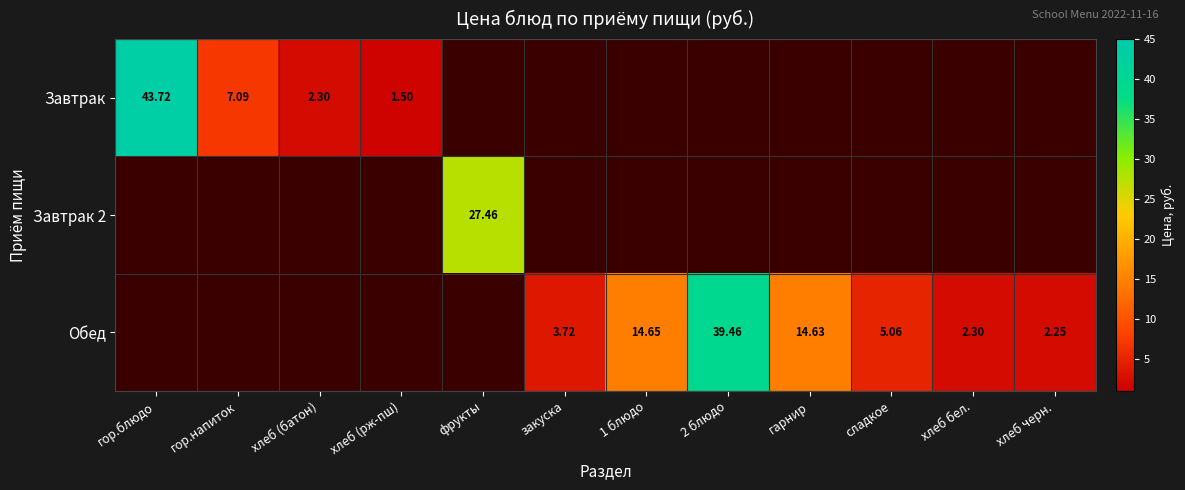

At хлеб черн., list the series in order from smallest to largest.

Завтрак, Завтрак 2, Обед